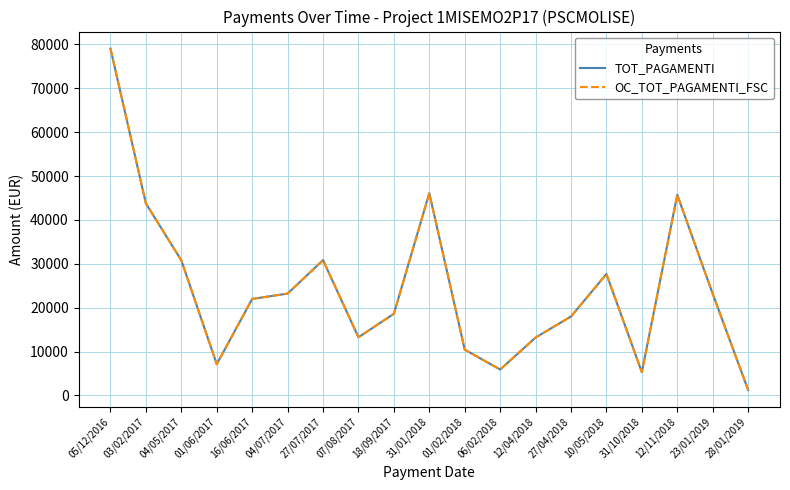

Does the chart display data point markers on the line(s)?

No